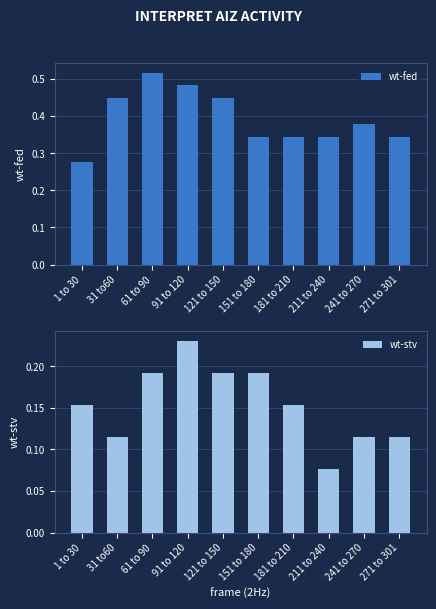

How many wt-fed values are between 0 and 1?

10